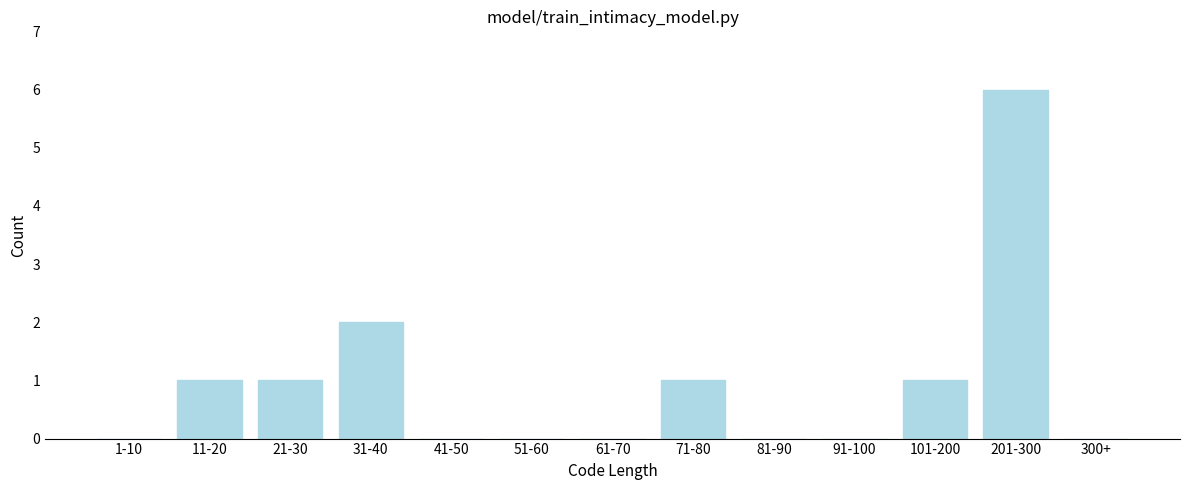

Reading left to right, transcribe all the data shown in this chart.

1-10=0	11-20=1	21-30=1	31-40=2	41-50=0	51-60=0	61-70=0	71-80=1	81-90=0	91-100=0	101-200=1	201-300=6	300+=0